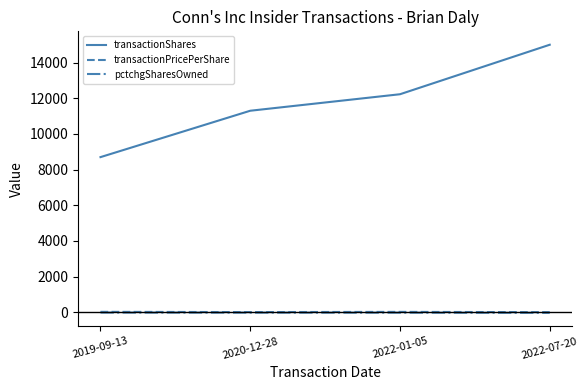

True or false: transactionShares and pctchgSharesOwned intersect in this chart.

False